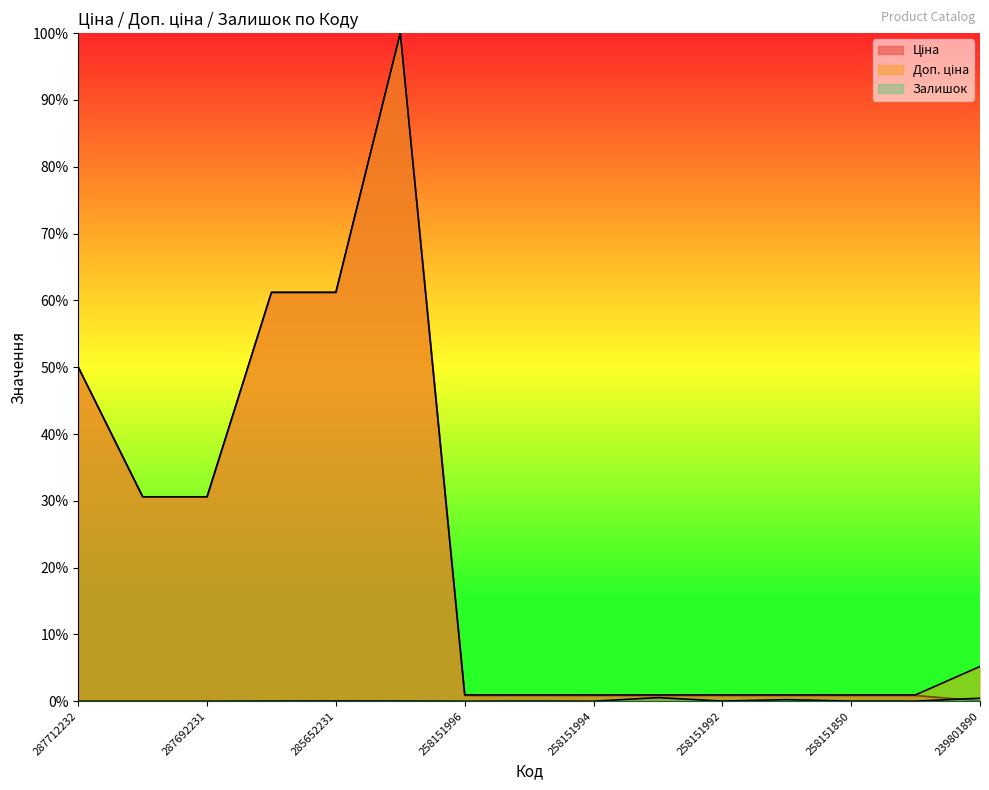

Does the chart have visible grid lines?

No